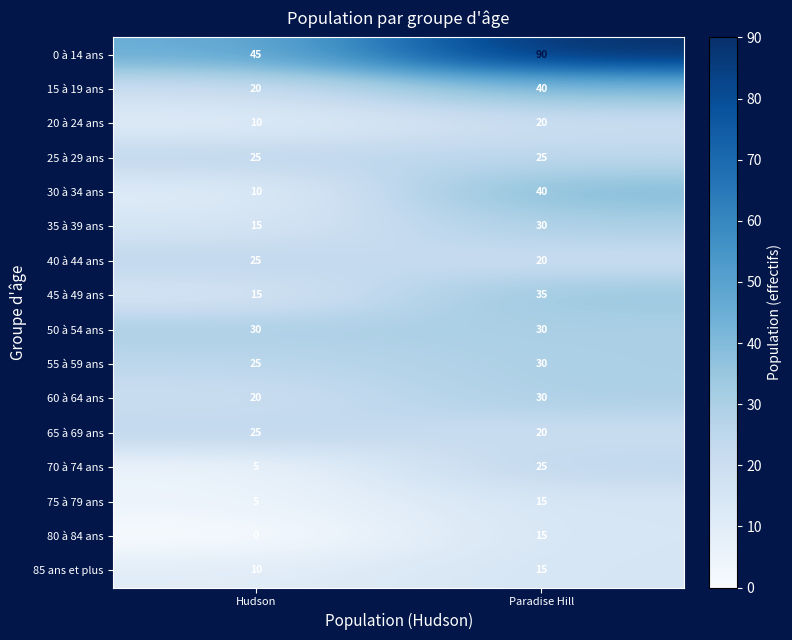

Which series has the largest range (max minus min)?

0 à 14 ans